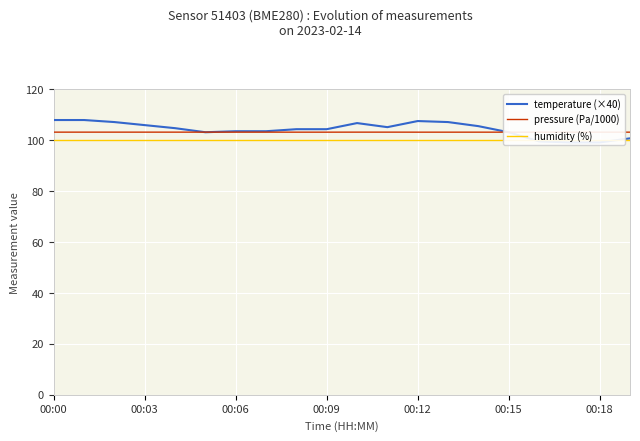

What is the sum of all humidity (%) values?

2000.0